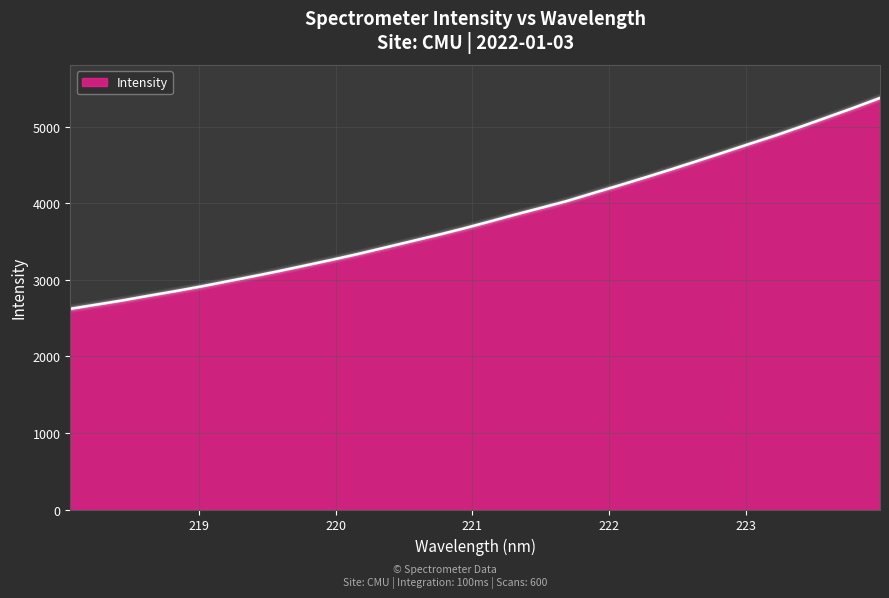

What is the minimum value shown in the chart?

2622.4